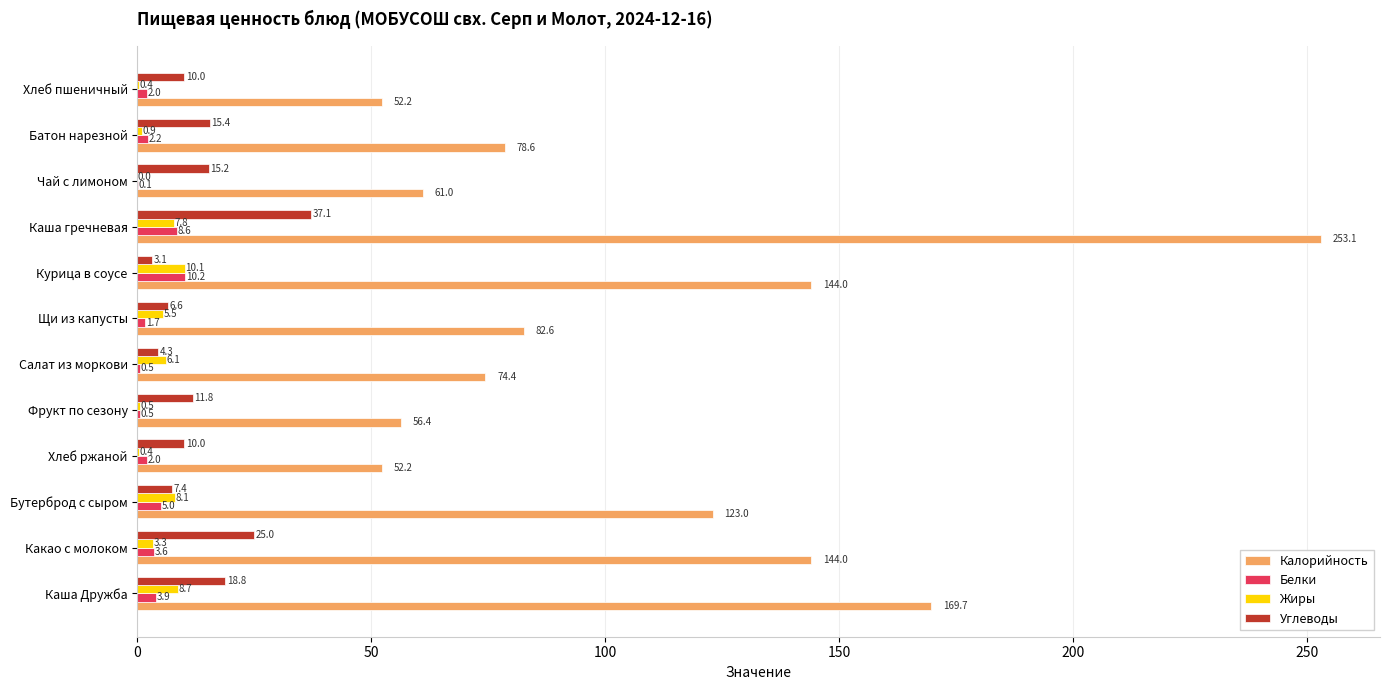

How many positive values does the Жиры series have?

11